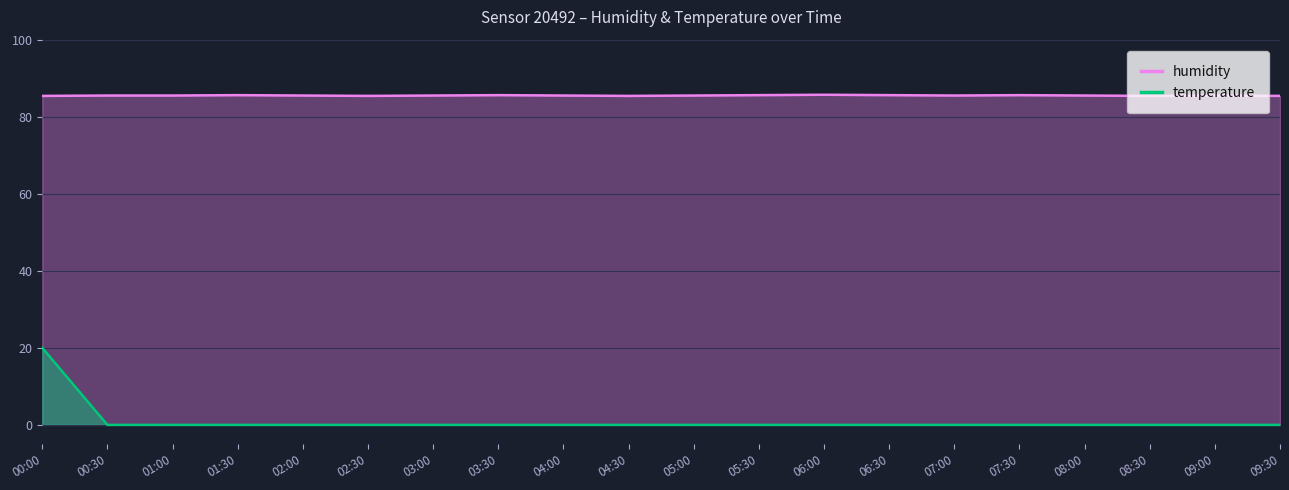

Which has a higher value, 05:30 or 06:30?

05:30